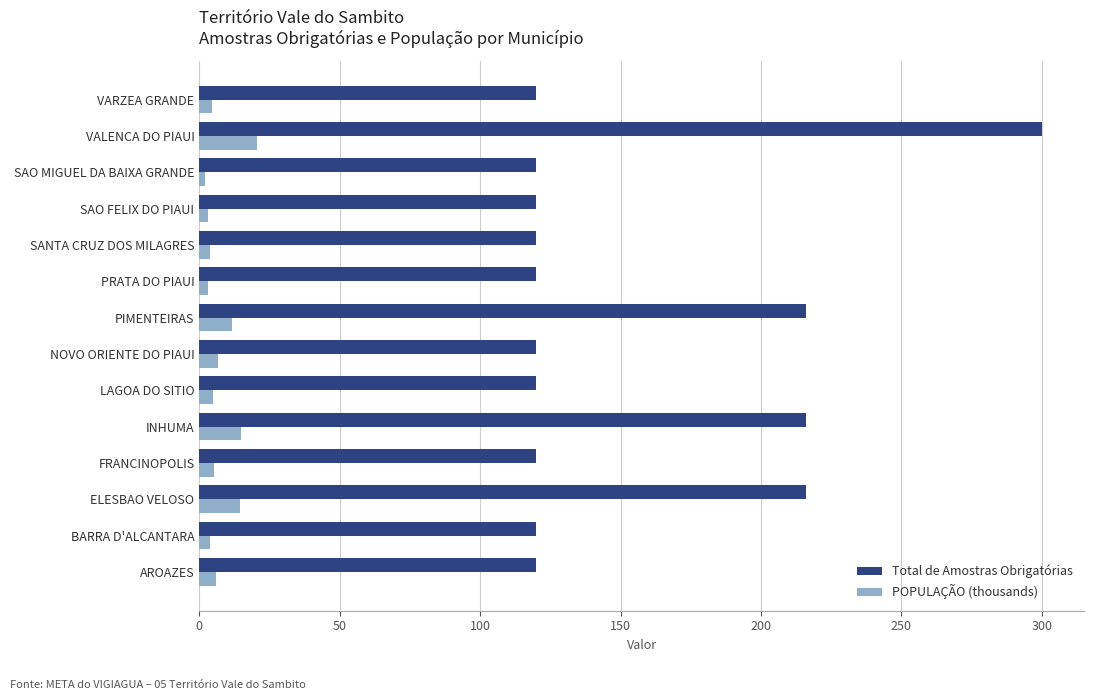

Which series has the largest range (max minus min)?

Total de Amostras Obrigatórias